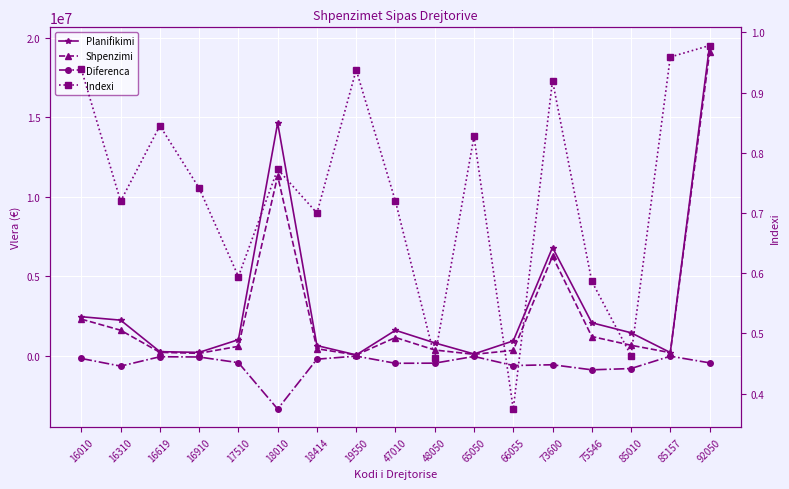

Which series has the widest spread of values?

Planifikimi